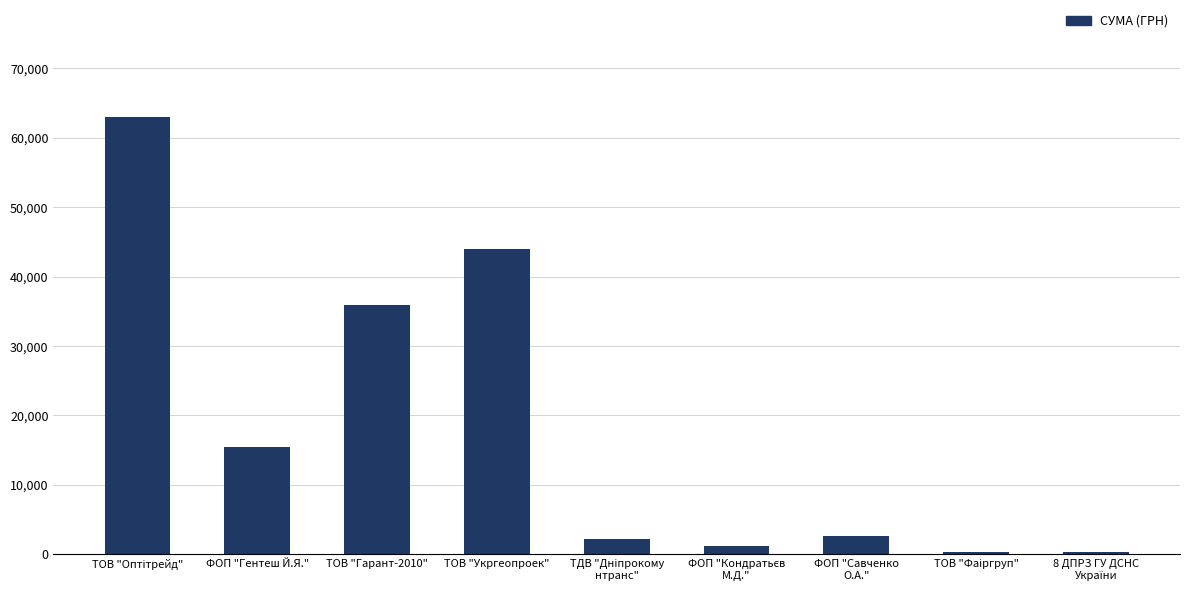

What is the value of the 4th bar from the left?

43943.4